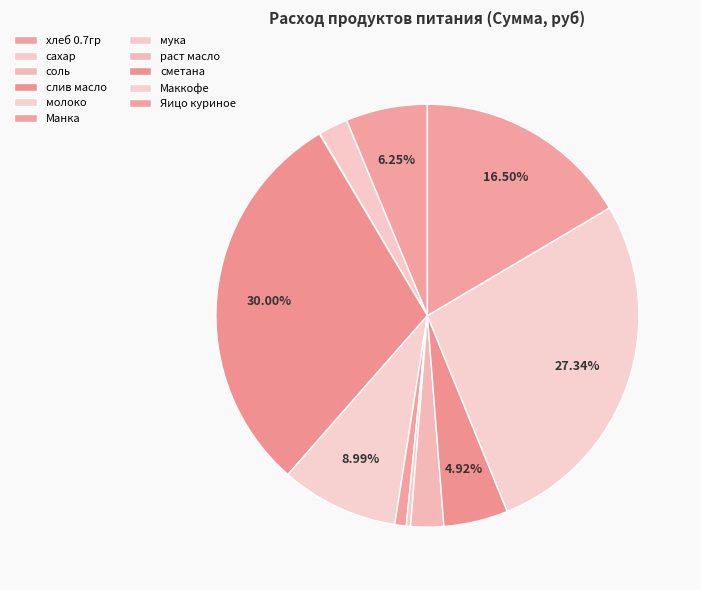

How many segments does this pie chart have?

11